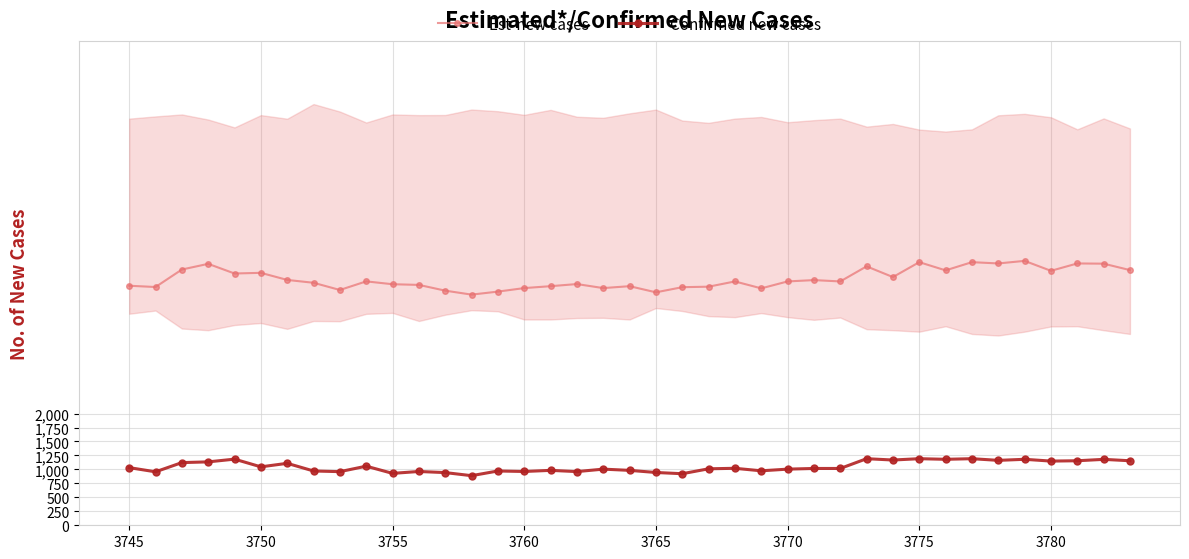

True or false: Est-new cases has more than 1 points higher than both neighbors.

True